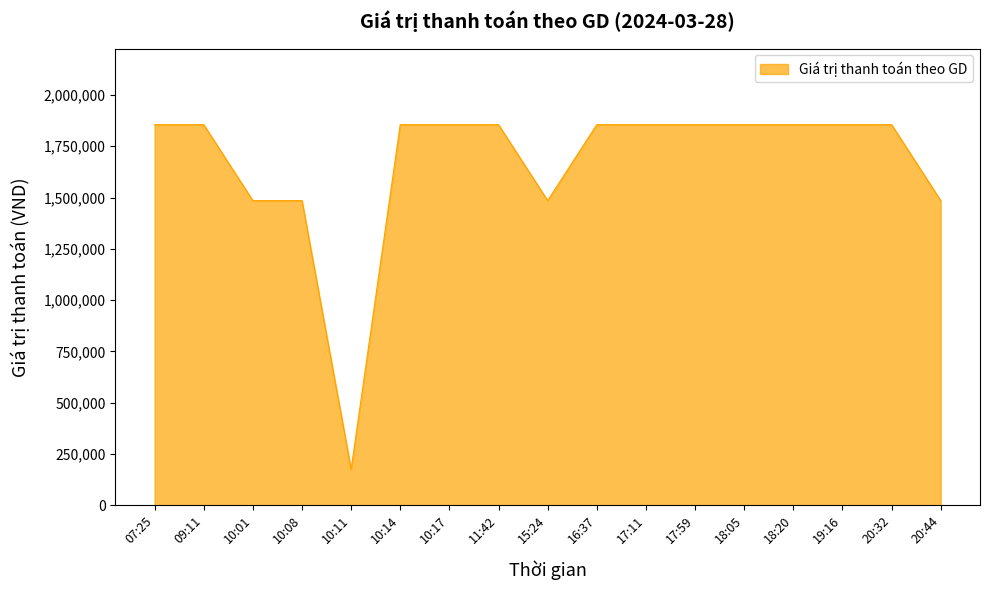

Reading left to right, list all the values displayed in this chart.

07:25=1855000	09:11=1855000	10:01=1485000	10:08=1485000	10:11=175000	10:14=1855000	10:17=1855000	11:42=1855000	15:24=1485000	16:37=1855000	17:11=1855000	17:59=1855000	18:05=1855000	18:20=1855000	19:16=1855000	20:32=1855000	20:44=1485000